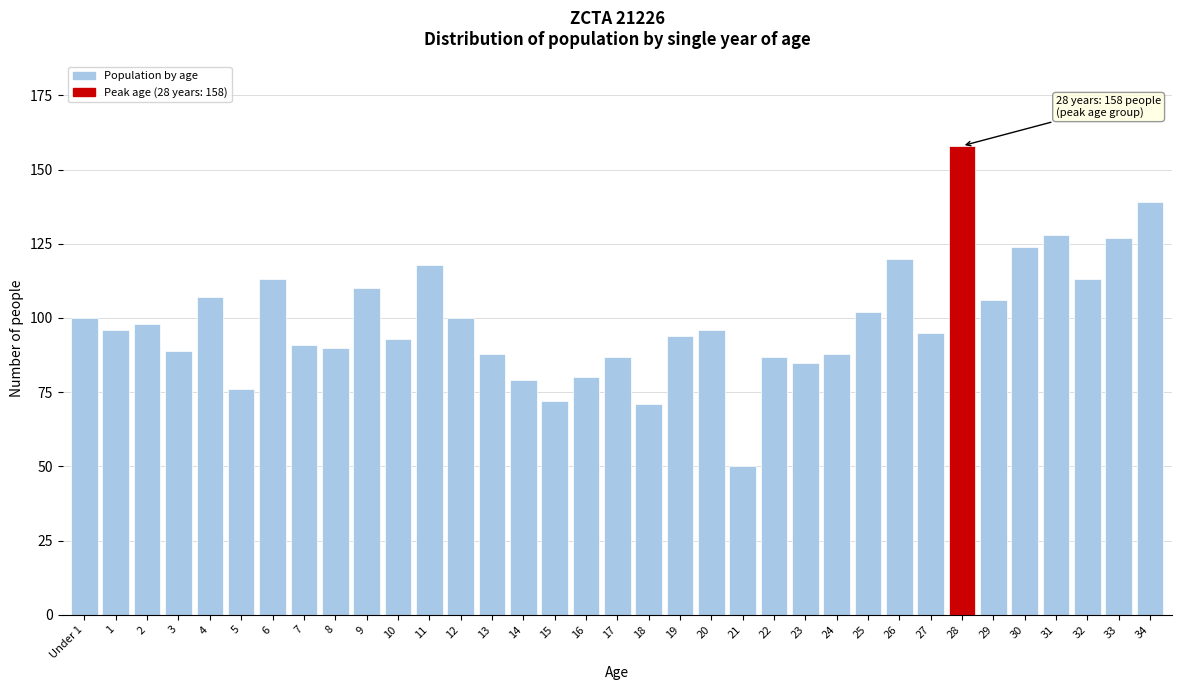

What is the difference between the maximum and minimum values?

108